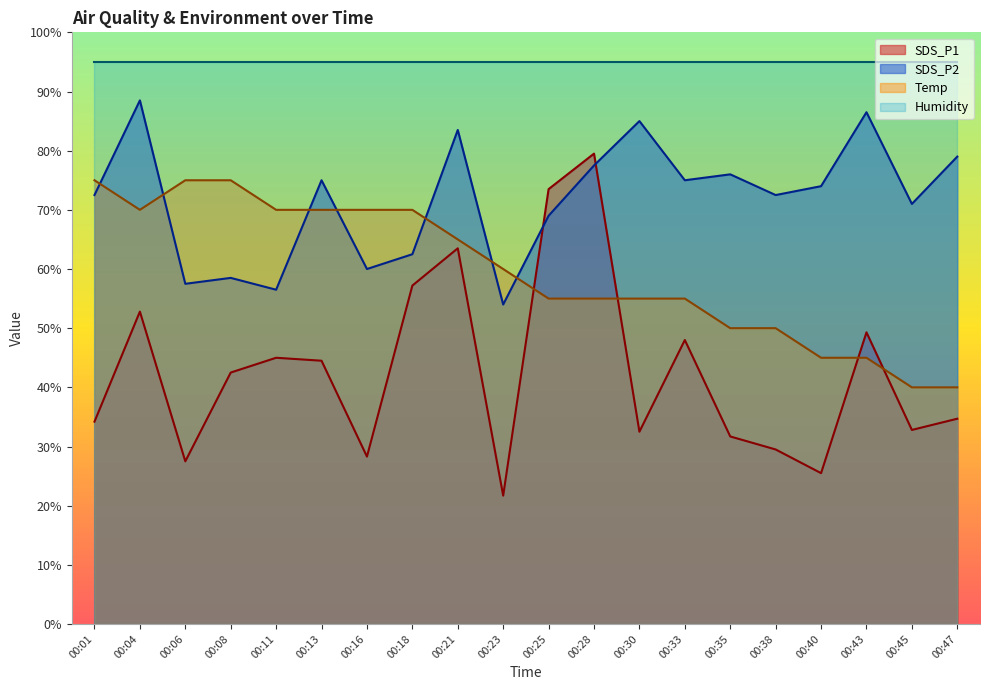

How many distinct data groups are displayed?

4